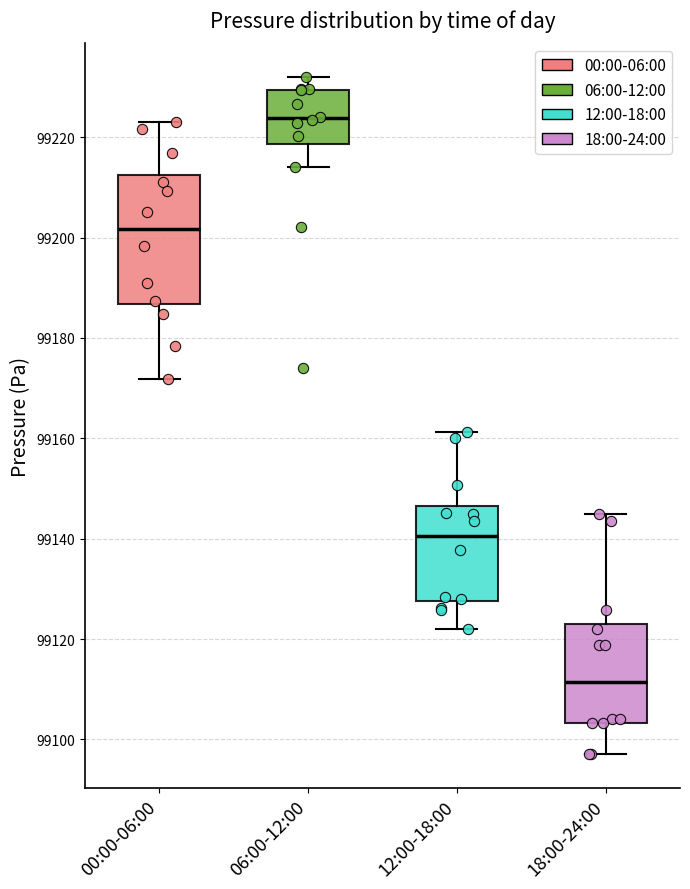

Where does the lower whisker of the box for 18:00-24:00 end on the y-axis? The values are not printed on the chart, so give them approximately, as read against the axis.

99098